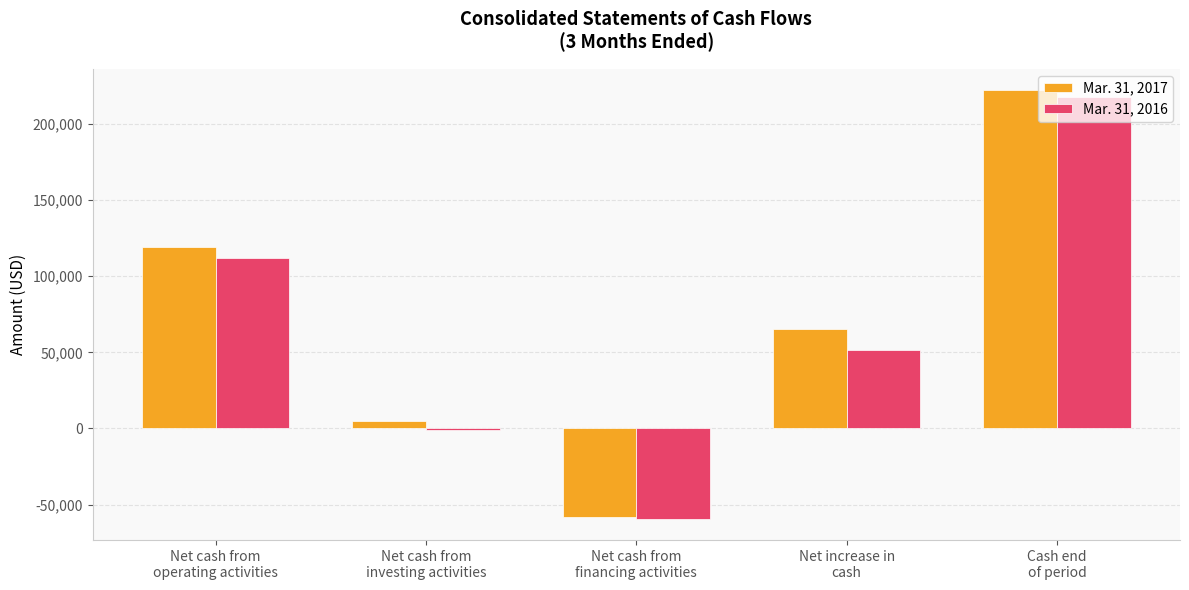

Count the number of data series in this chart.

2